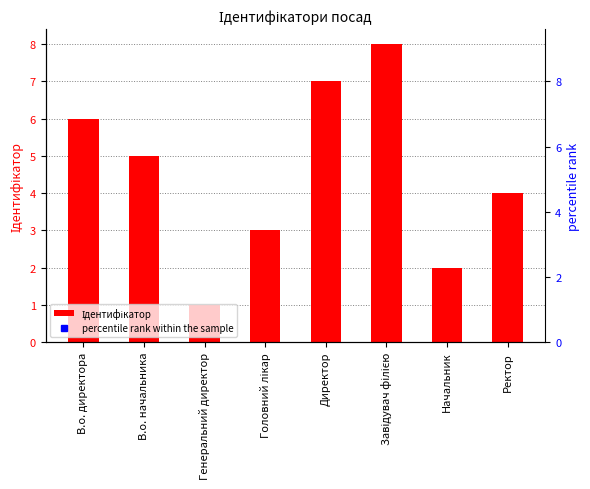

Does the chart contain any negative values?

No